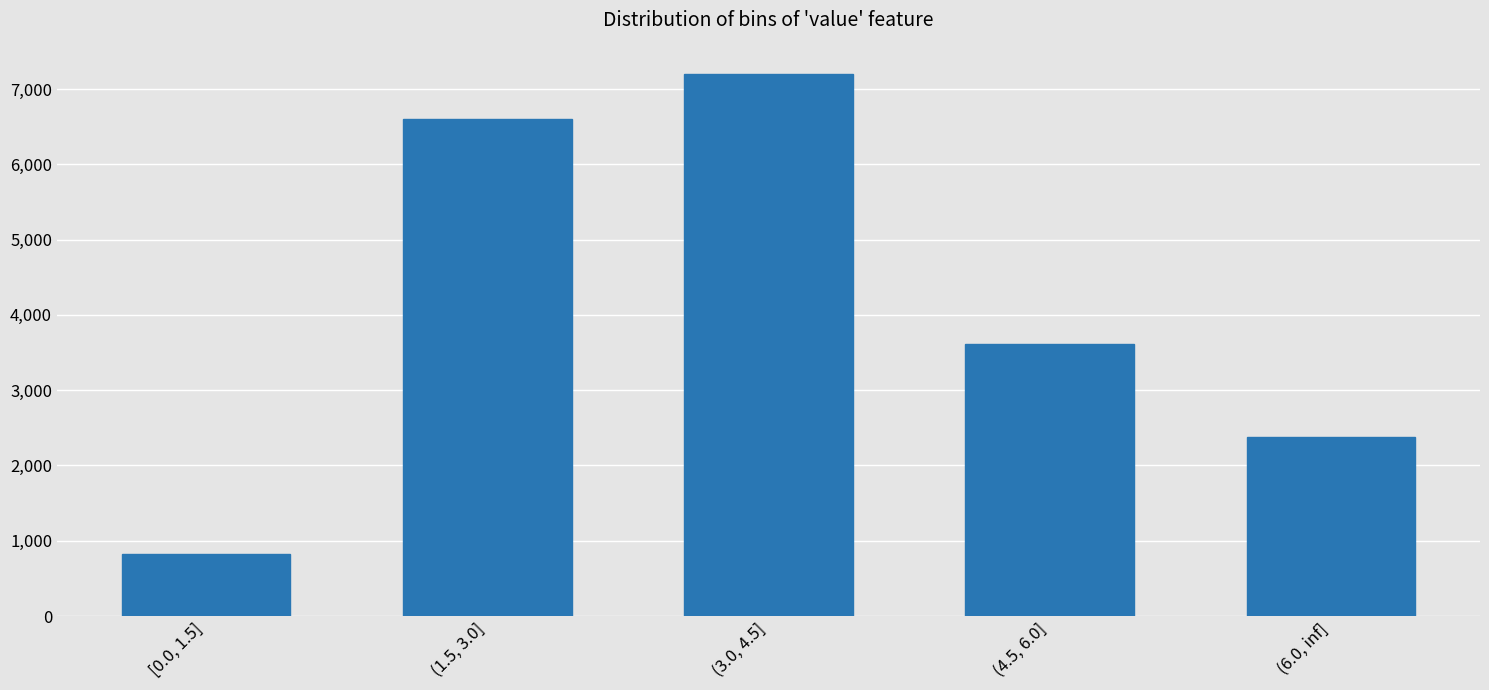

Reading left to right, transcribe all the data shown in this chart.

820	6600	7200	3620	2380